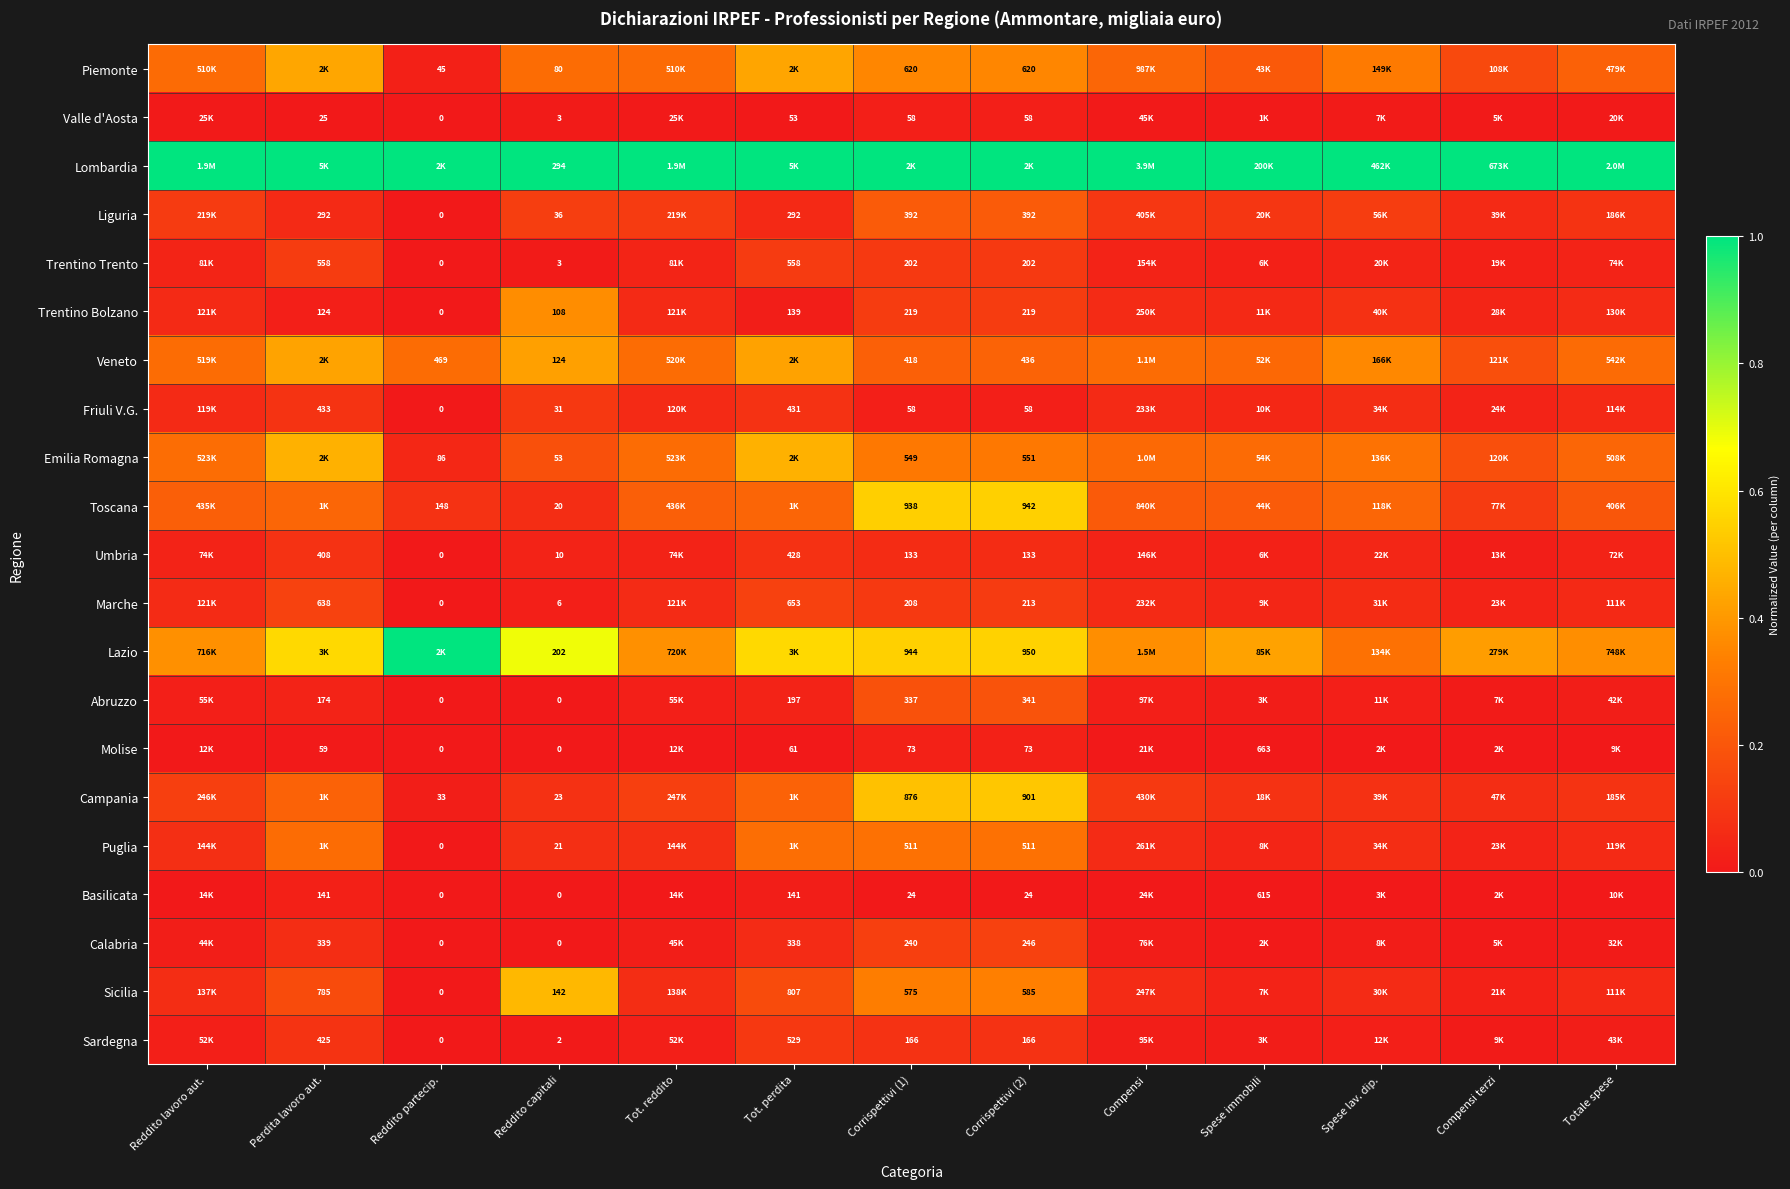

The value of Trentino Trento at Reddito capitali is 0.0. True or false?

False